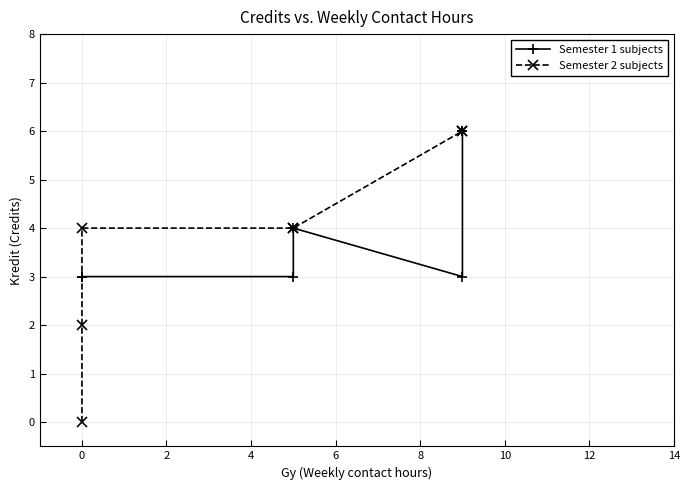

Rank the series by their maximum value, from lowest to highest.

Semester 1 subjects, Semester 2 subjects